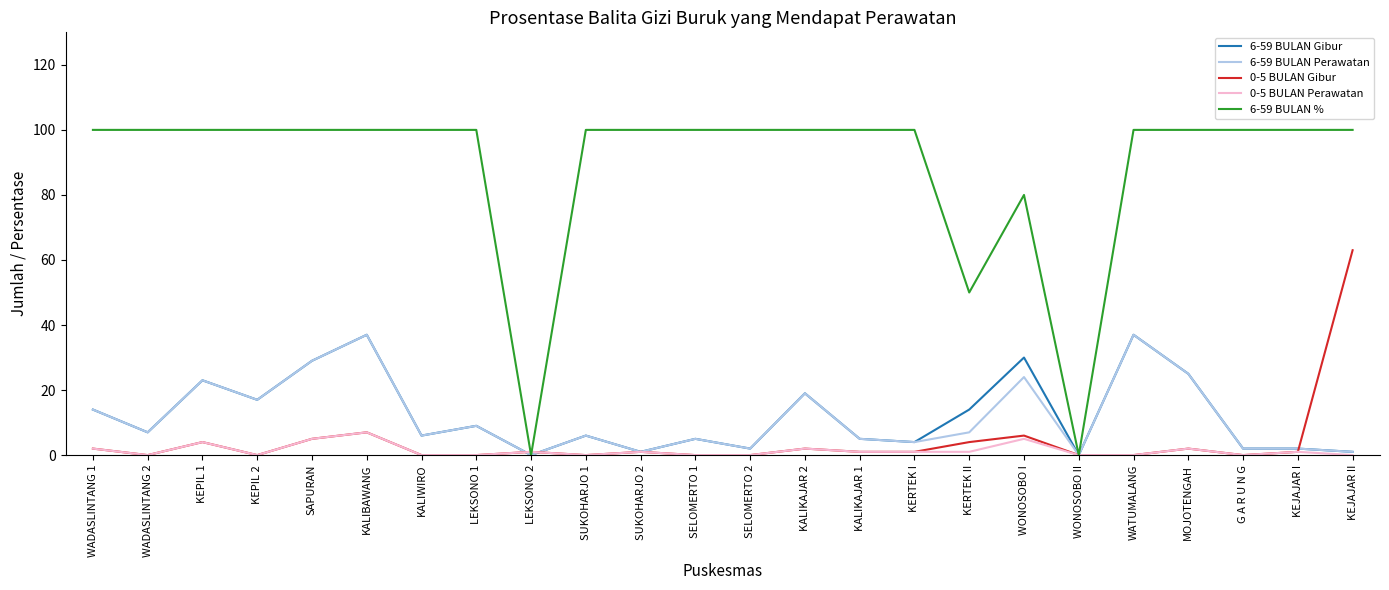

Which series has the widest spread of values?

6-59 BULAN %